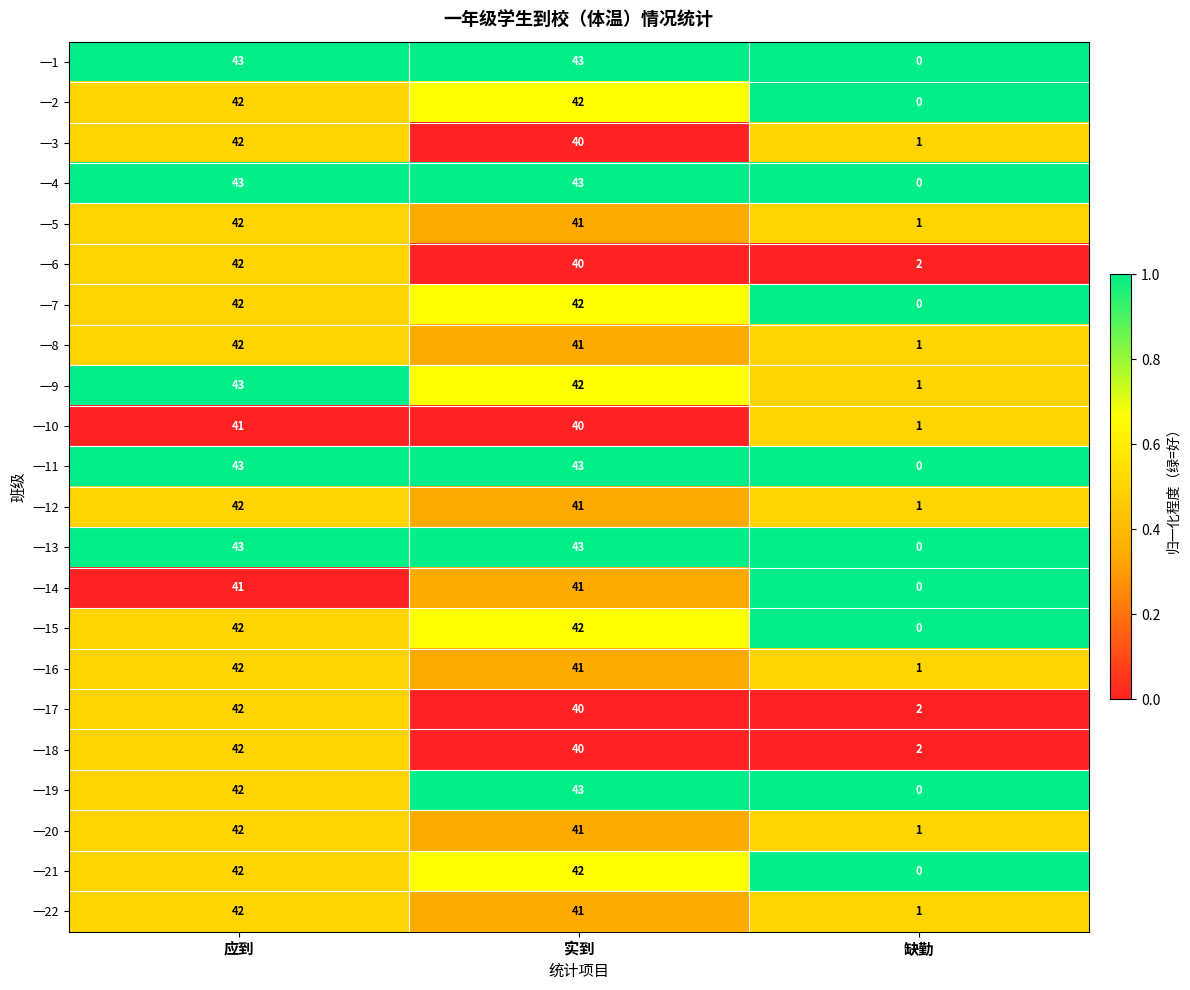

What is the sum of all 一7 values?

84